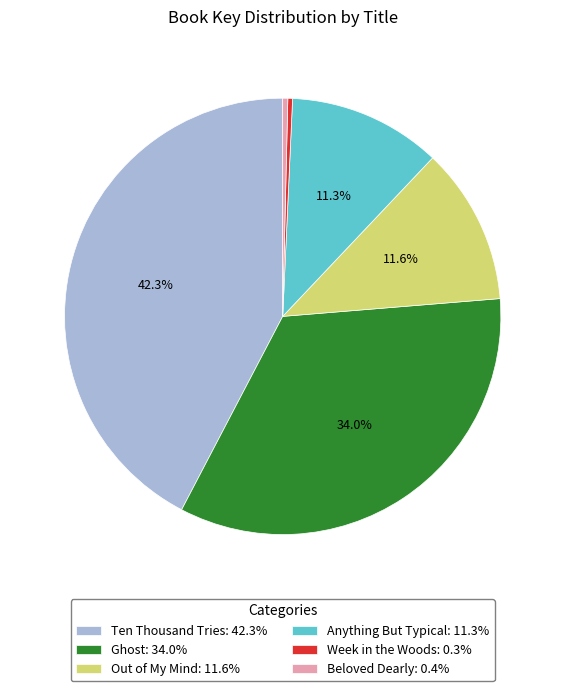

Count the number of slices in the pie.

6